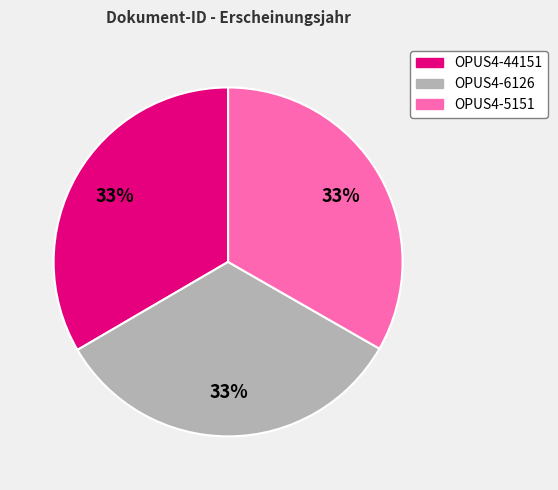

How many slices are in this pie chart?

3